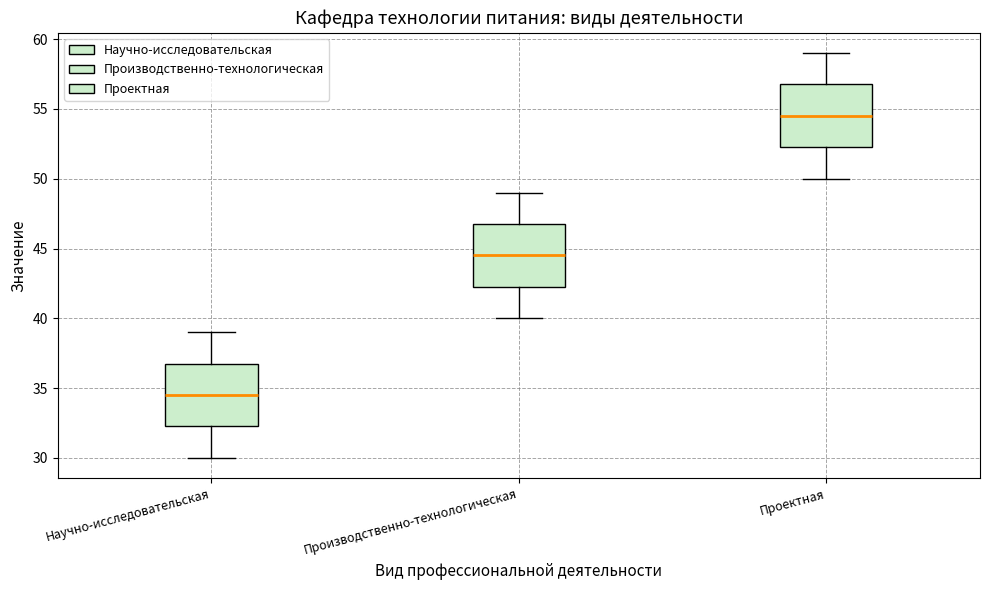

Which box's median line is the highest?

Проектная